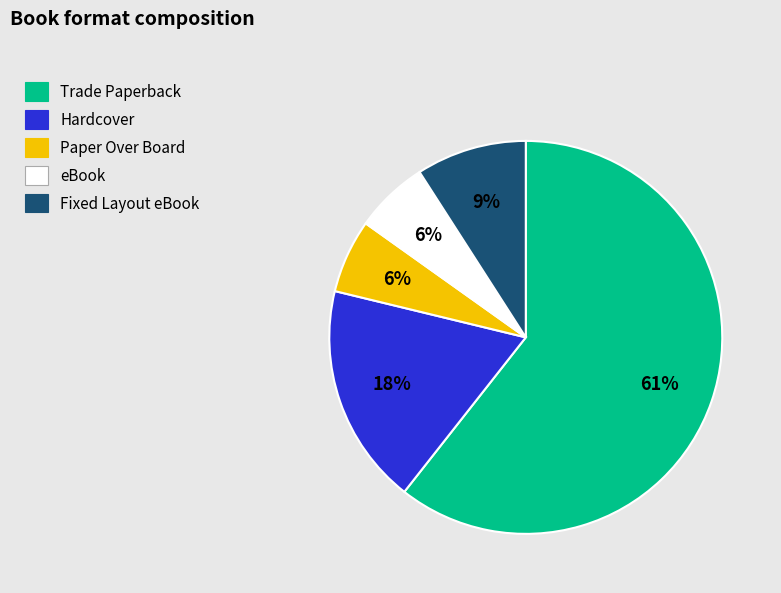

To the nearest percent, what percentage of the pie is Hardcover?

18%